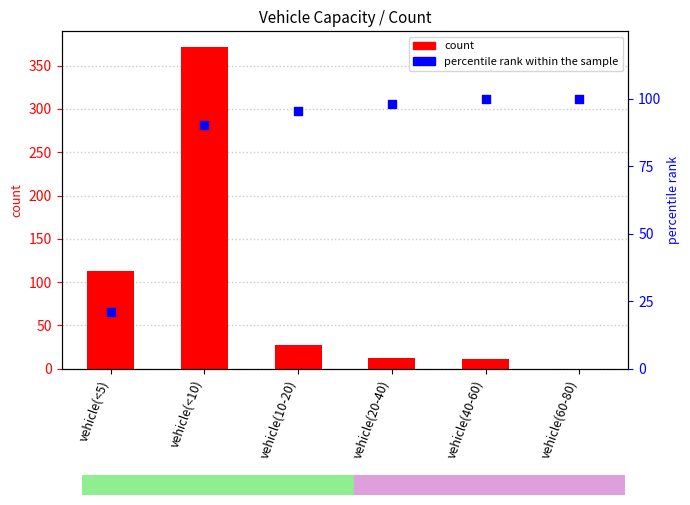

What is the total value across all series at vehicle(<10)?

461.5